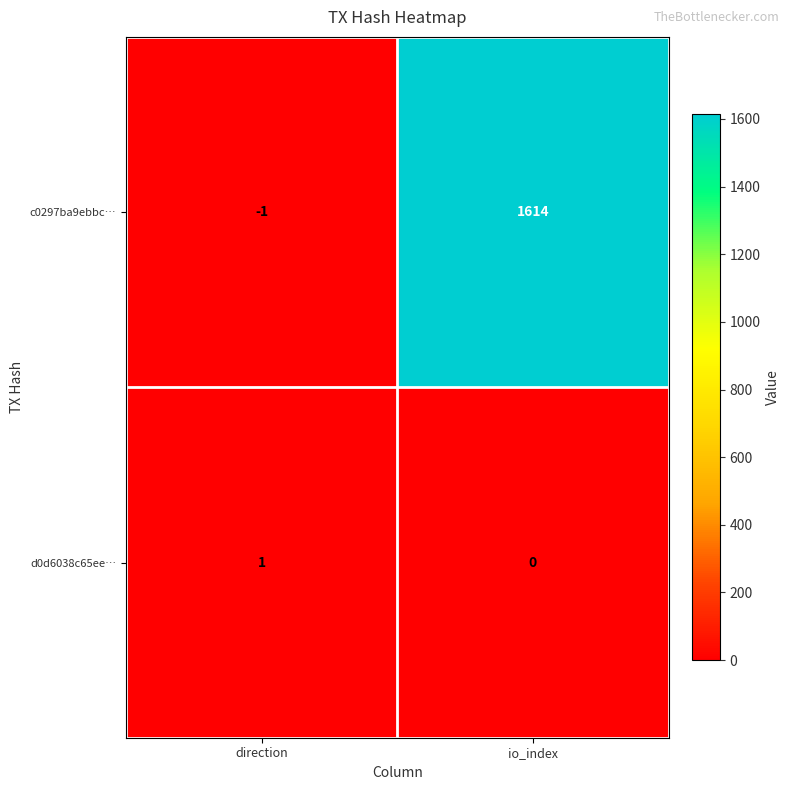

Which series has the largest total across all categories?

c0297ba9ebbc…